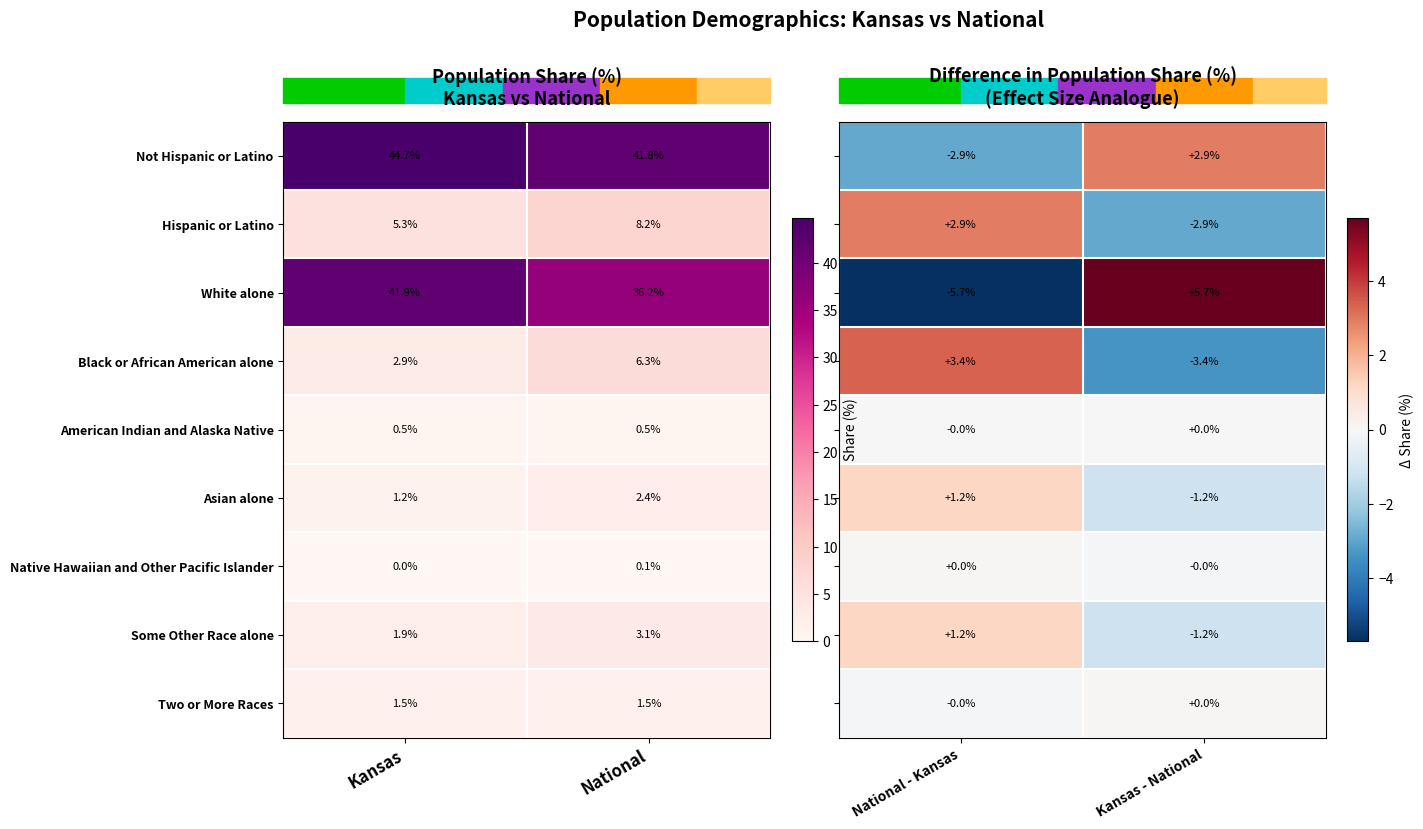

What is the maximum value for Black or African American alone?

6.3